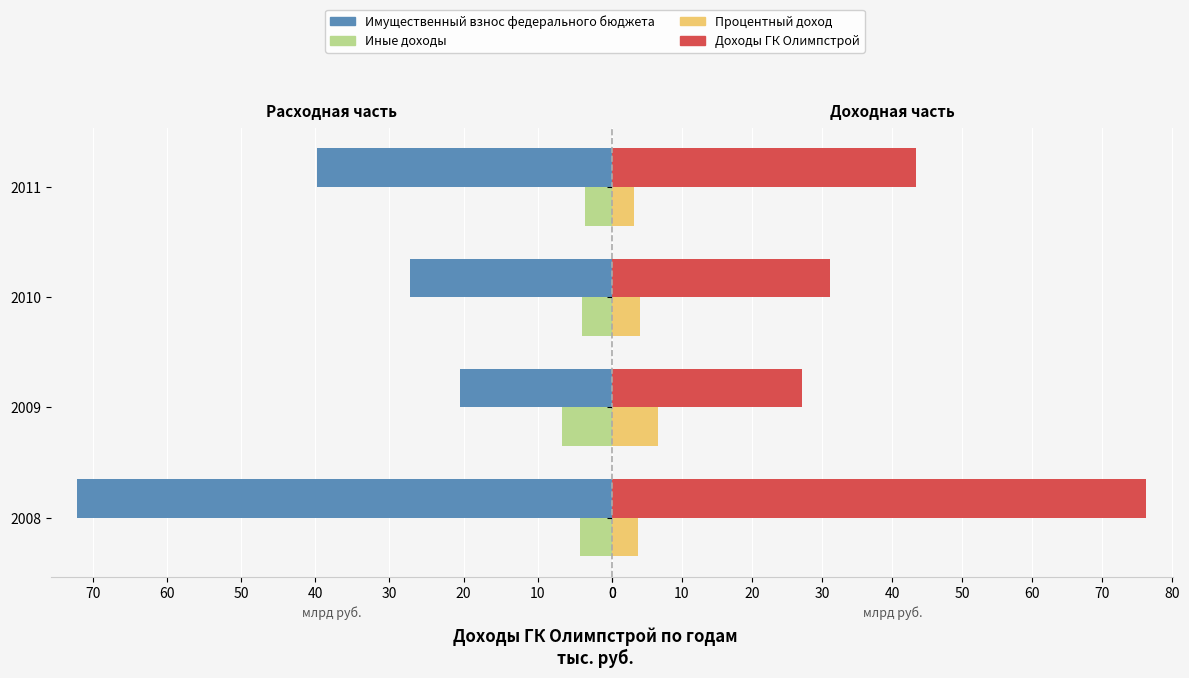

At how many categories does at least one series exceed 7?

4